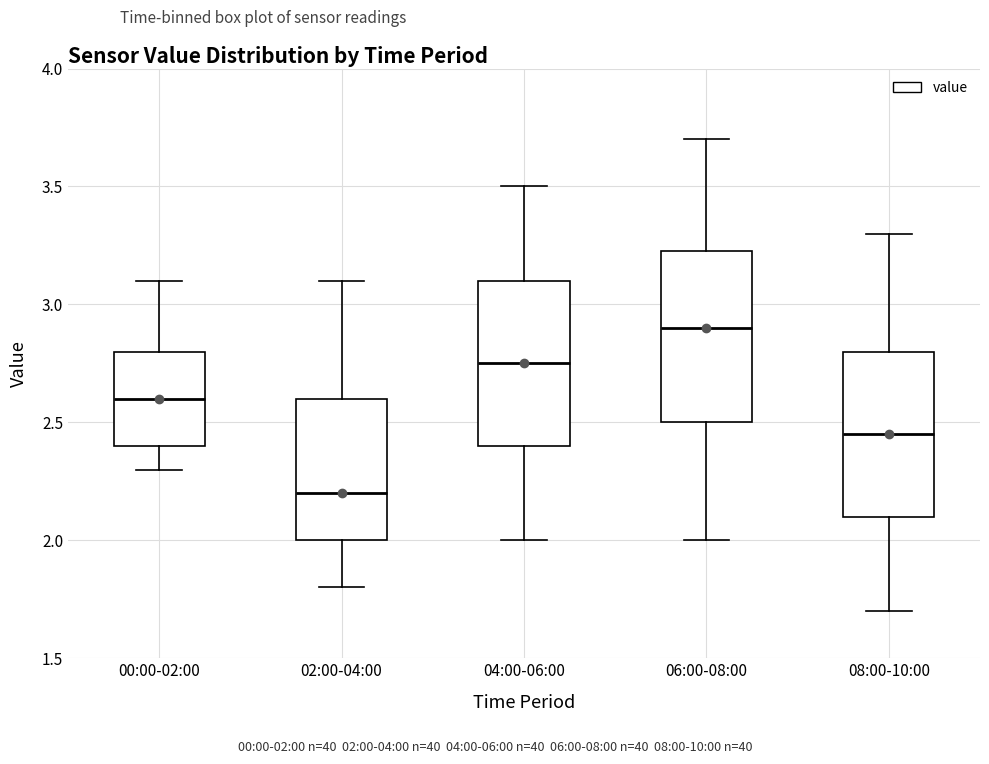

Reading left to right, read every box against the y-axis: the position of its median line, the range the box covers, and the ends of its whiskers. The values are not printed on the chart, so give them approximately, as read against the axis.

00:00-02:00: median 2.60, box 2.40 to 2.80, whiskers 2.30 to 3.10
02:00-04:00: median 2.20, box 2.00 to 2.60, whiskers 1.80 to 3.10
04:00-06:00: median 2.75, box 2.40 to 3.10, whiskers 2.00 to 3.50
06:00-08:00: median 2.90, box 2.50 to 3.25, whiskers 2.00 to 3.70
08:00-10:00: median 2.45, box 2.10 to 2.80, whiskers 1.70 to 3.30